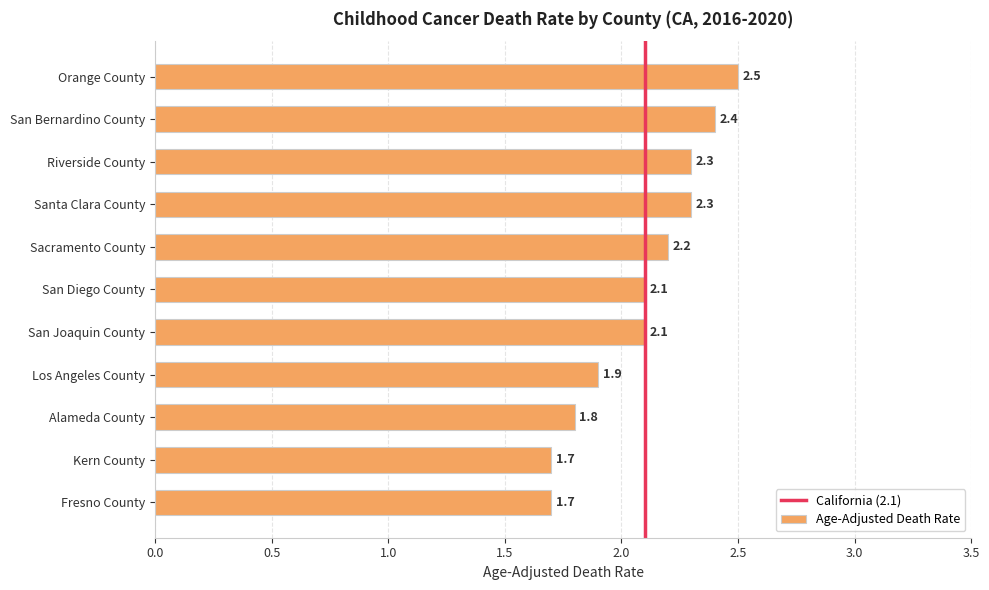

Are the bars grouped side by side (vs. stacked)?

No